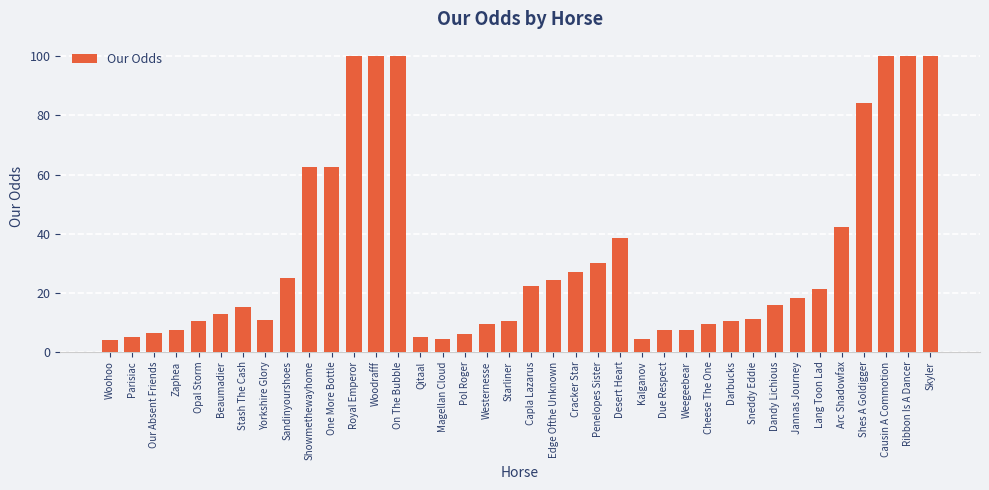

How many distinct data groups are displayed?

1